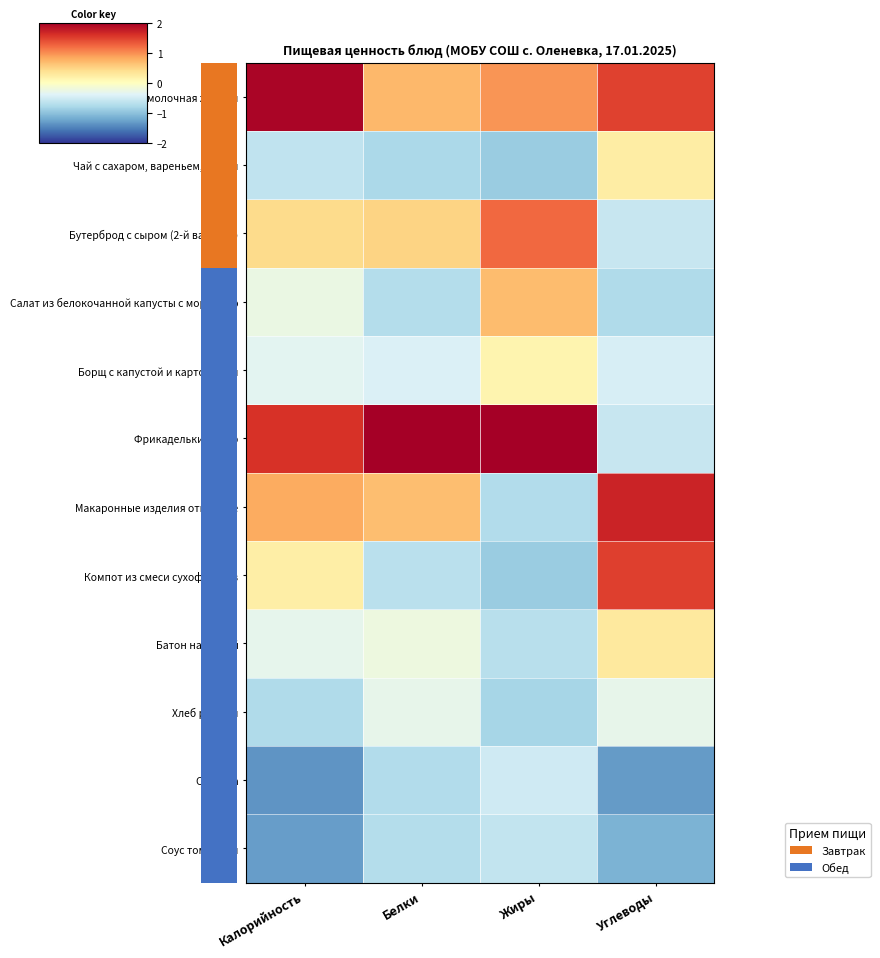

What is the difference between the Бутерброд с сыром (2-й вариант) values at Жиры and Калорийность?

0.8